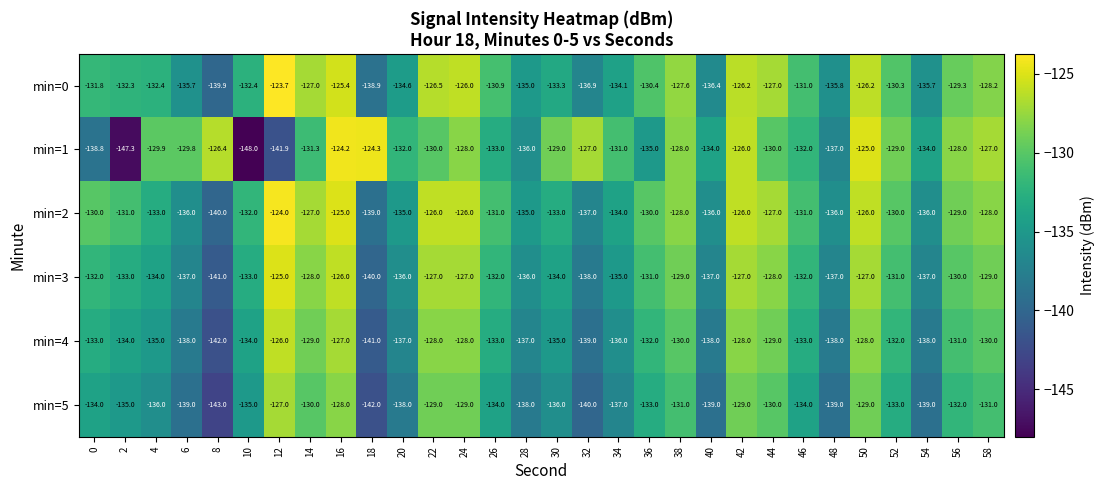

What is the average value of the min=0 series?

-131.4